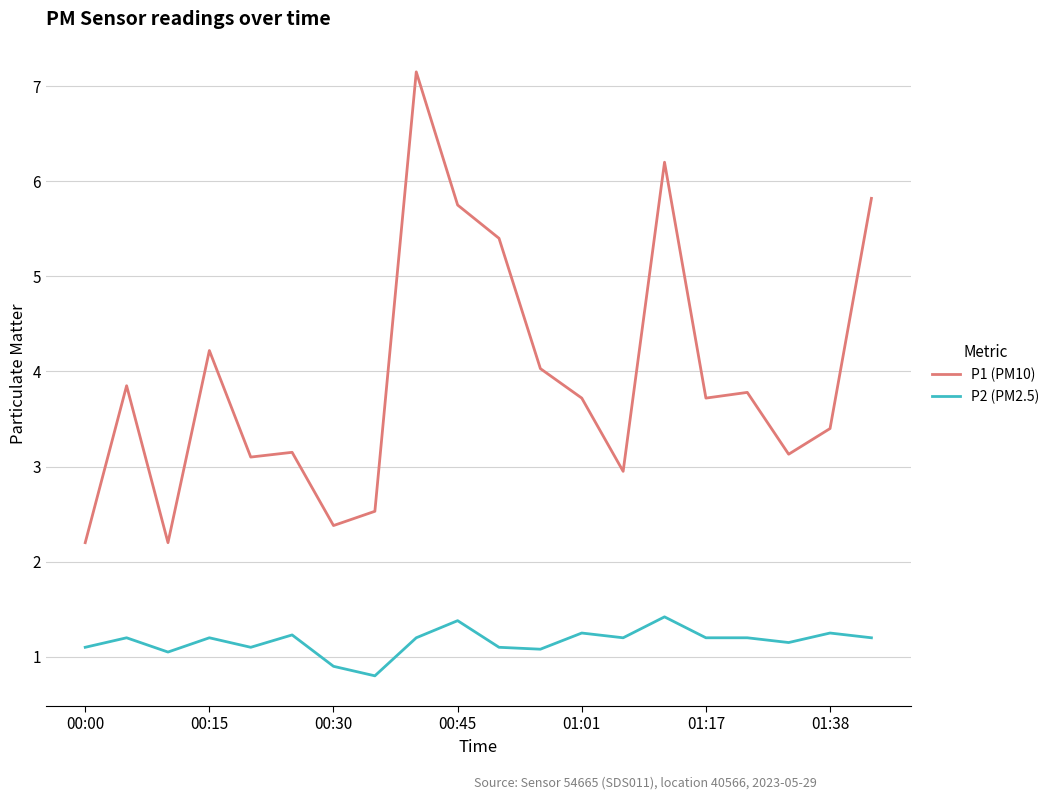

What is the average value of the P1 (PM10) series?

3.9